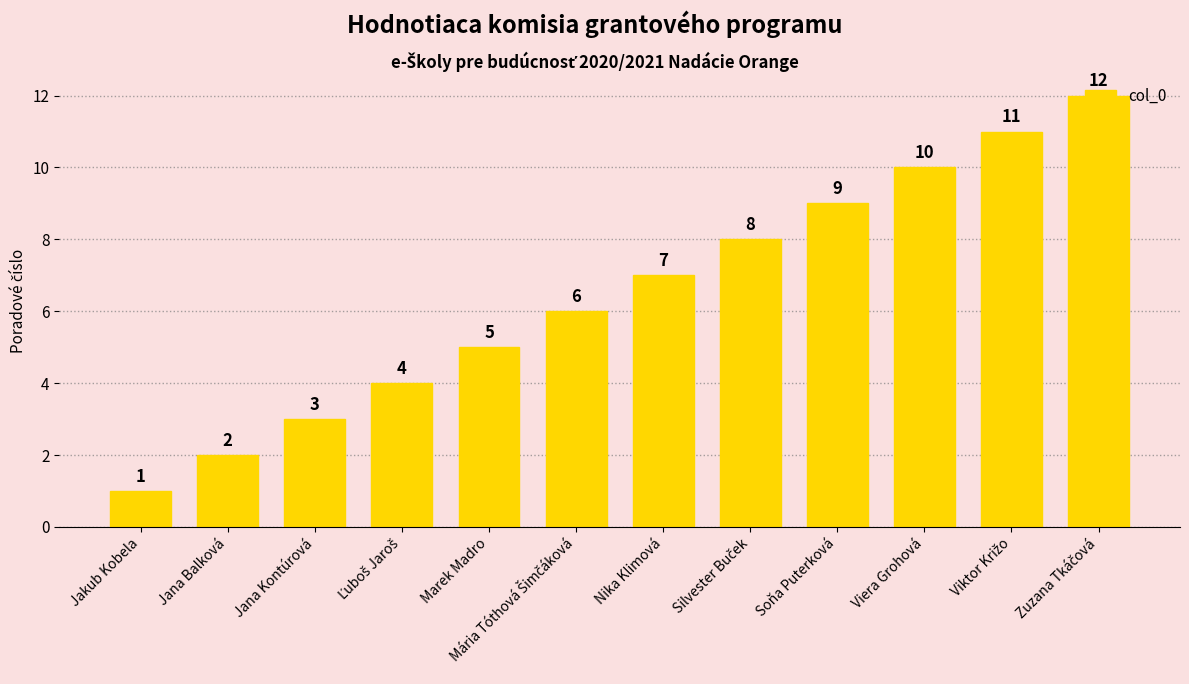

What is the change in value from Jana Balková to Jana Kontúrová?

+1